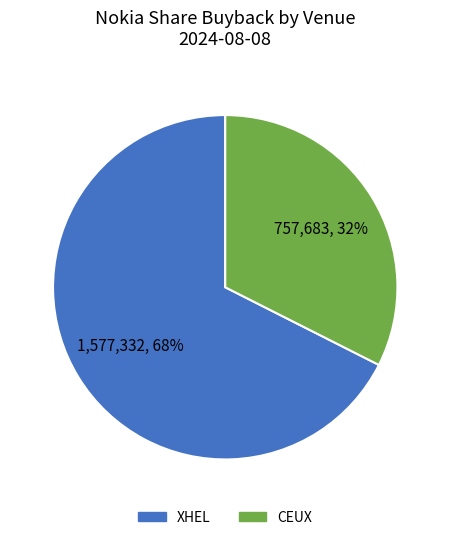

To the nearest percent, what percentage of the pie is XHEL?

68%